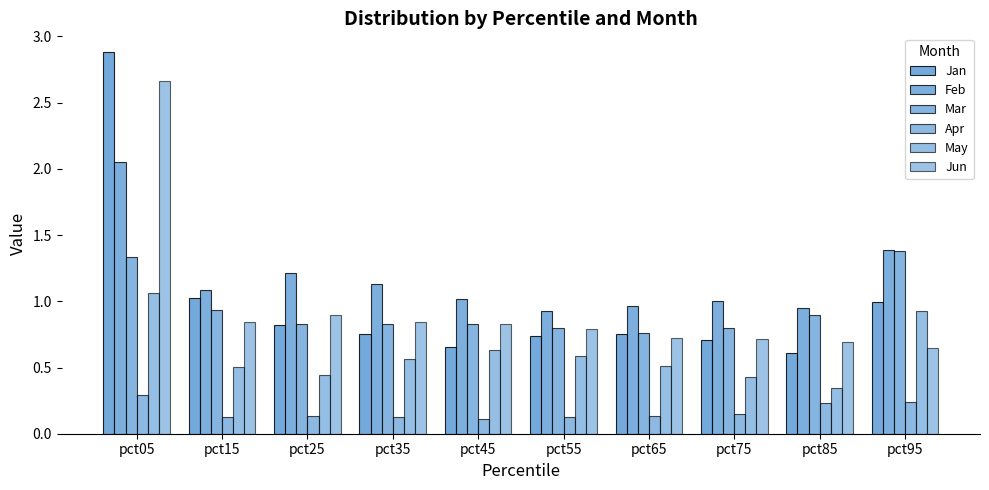

Are the bars horizontal?

No